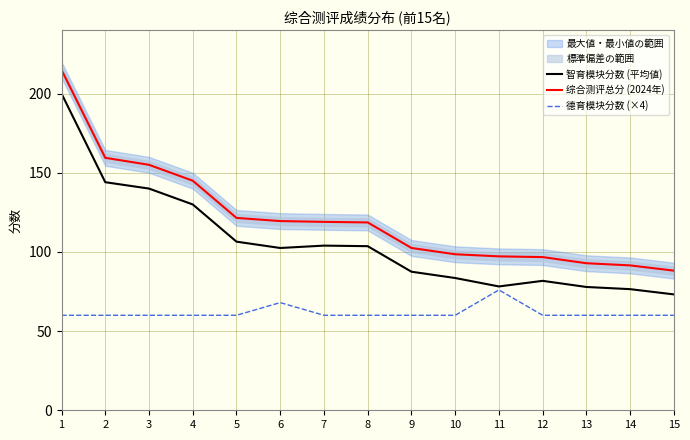

How many lines are shown in the chart?

3